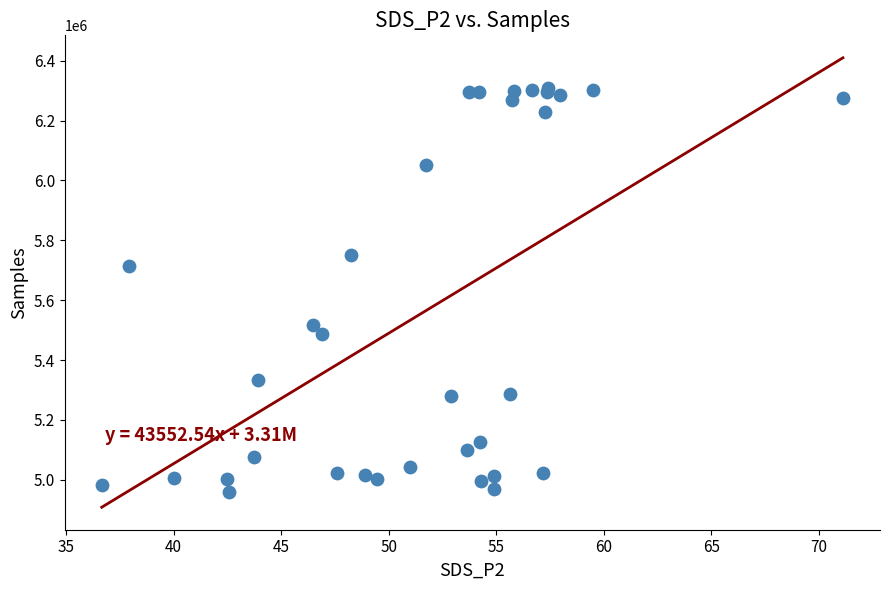

What Y value in the scatter plot is closest to 5634712?

5713940